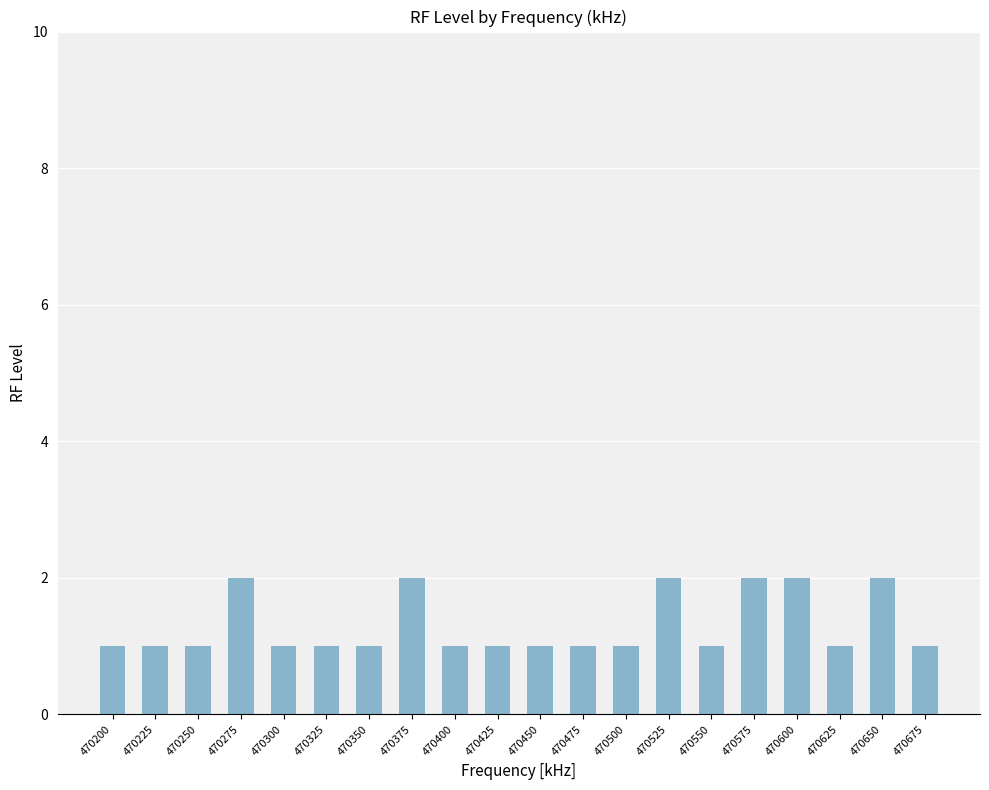

Is it true that the value at 470625 is 1?

True